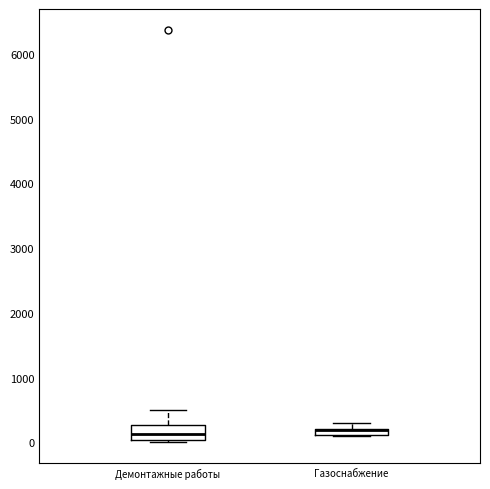

Which box is the tallest, from its lower edge to its upper edge?

Демонтажные работы